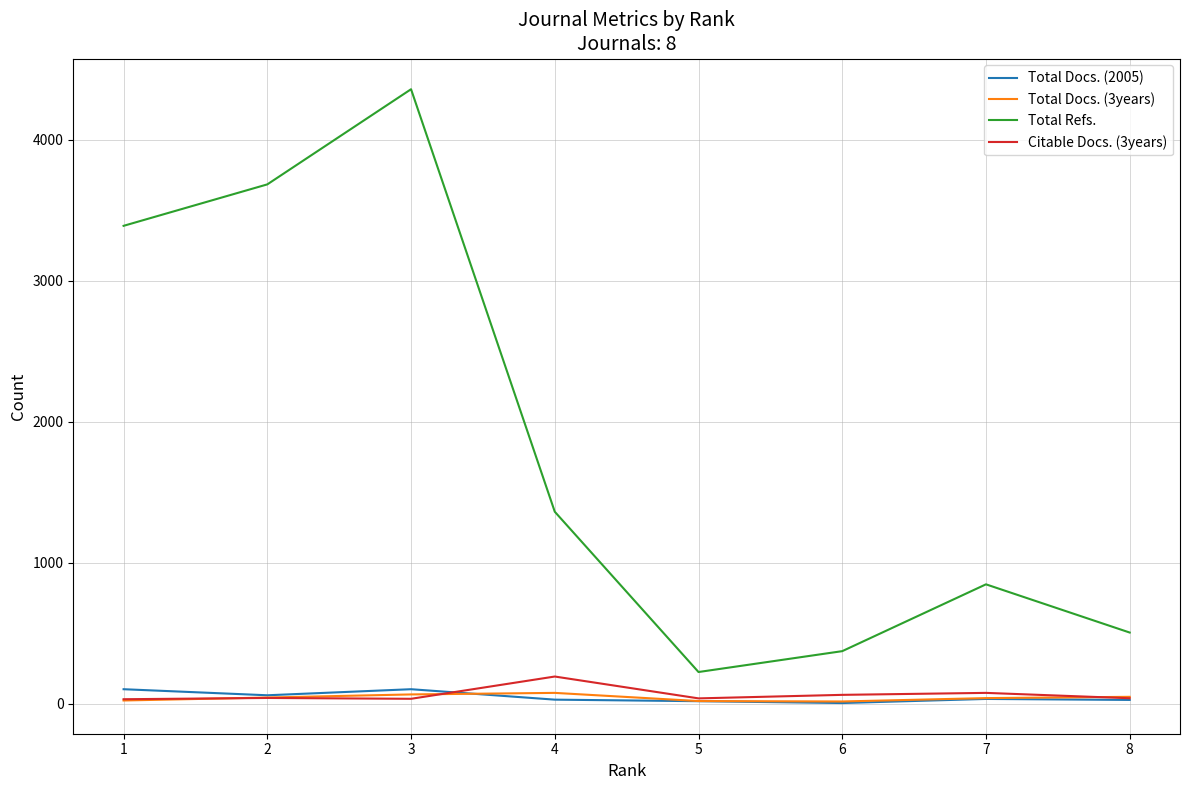

What is the difference between the maximum and minimum values in the Total Refs. series?

4134